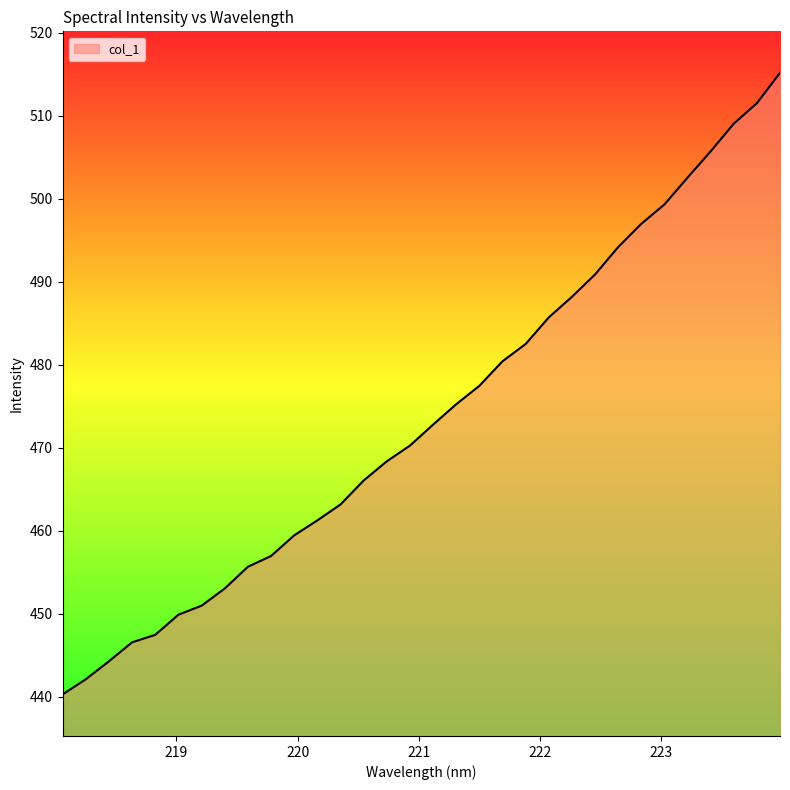

What is the sum of all values?

15163.7